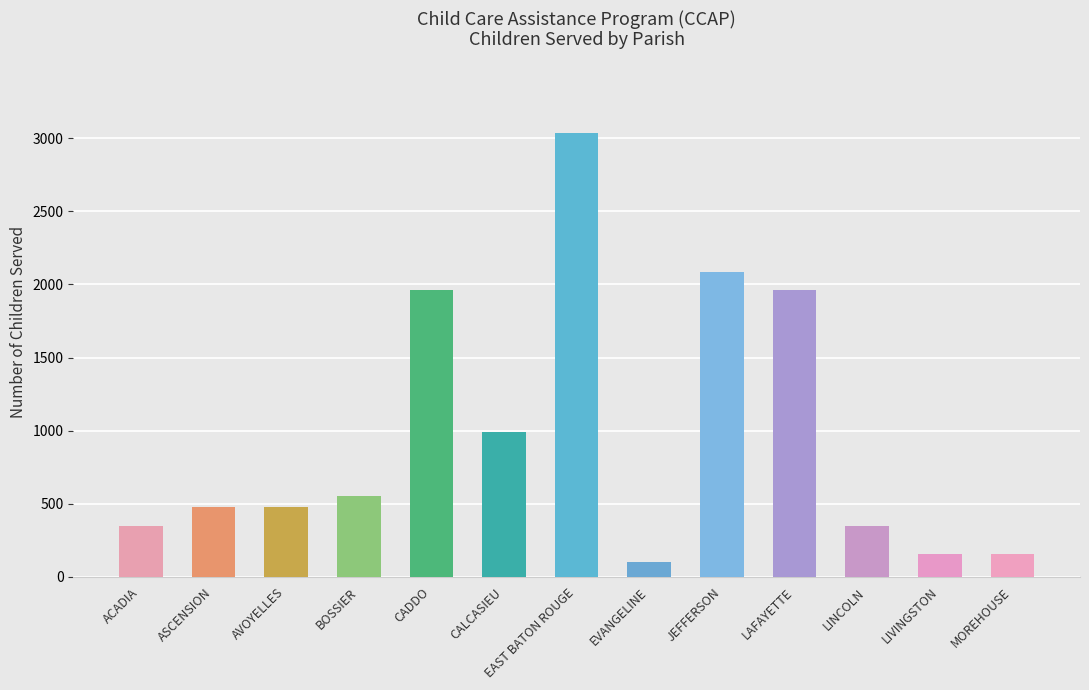

What is the change in value from EAST BATON ROUGE to JEFFERSON?

-952